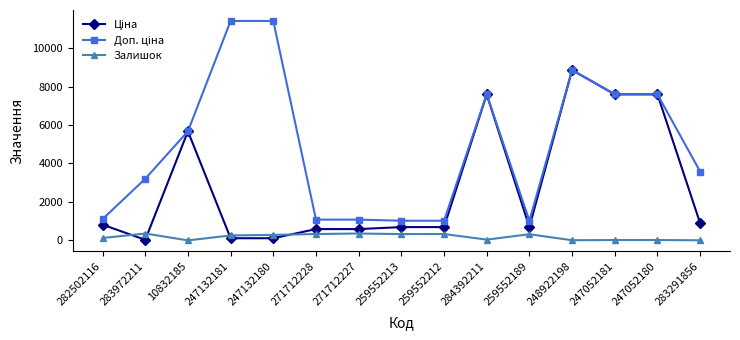

At which category is the sum across all series the highest?

248922198